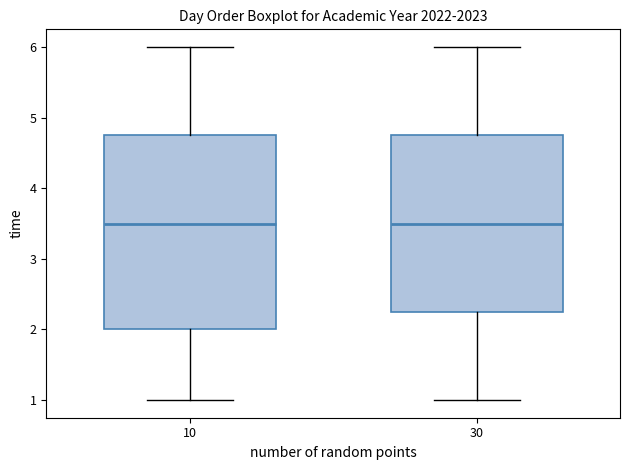

Where is the upper edge of the box at x = 30 on the y-axis? The values are not printed on the chart, so give them approximately, as read against the axis.

4.8